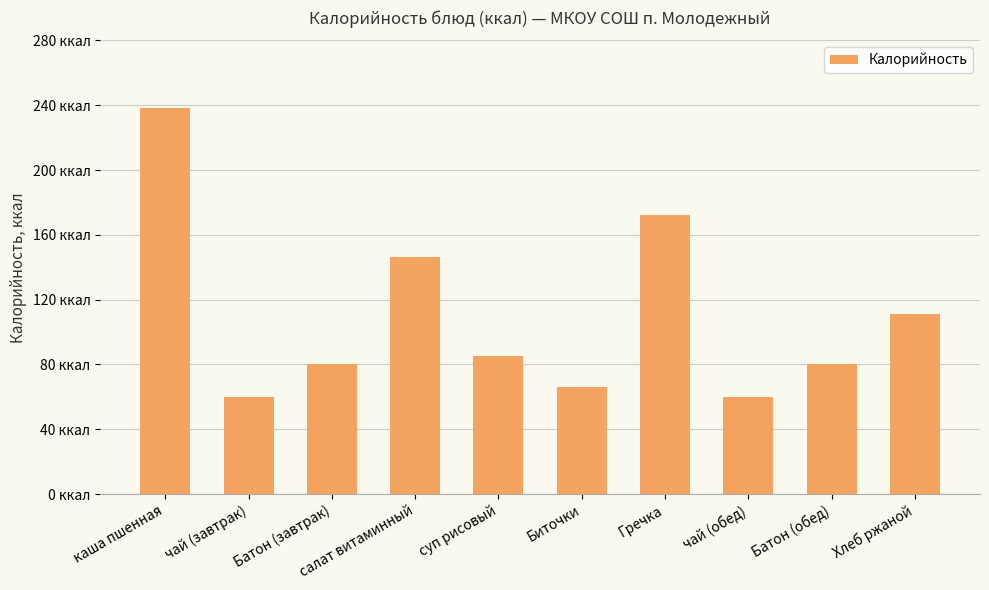

Does the chart contain any negative values?

No